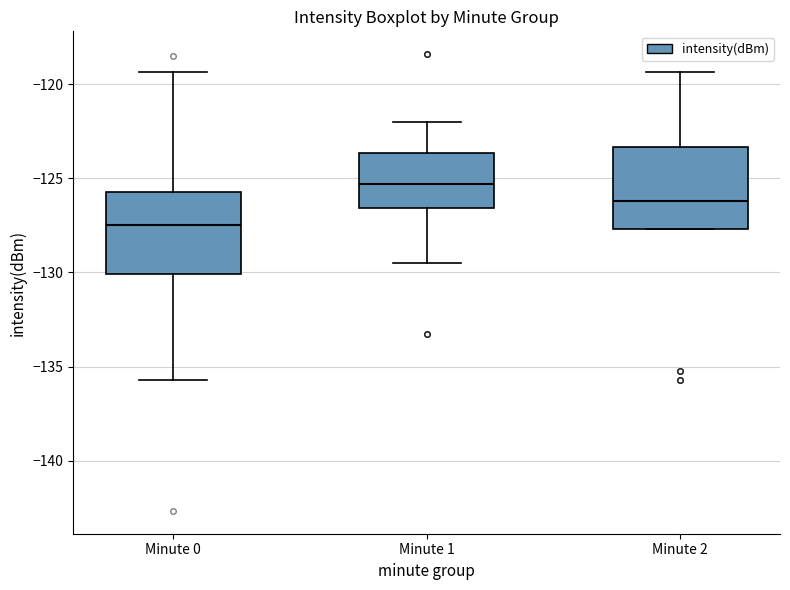

Which box has the highest median line?

Minute 1